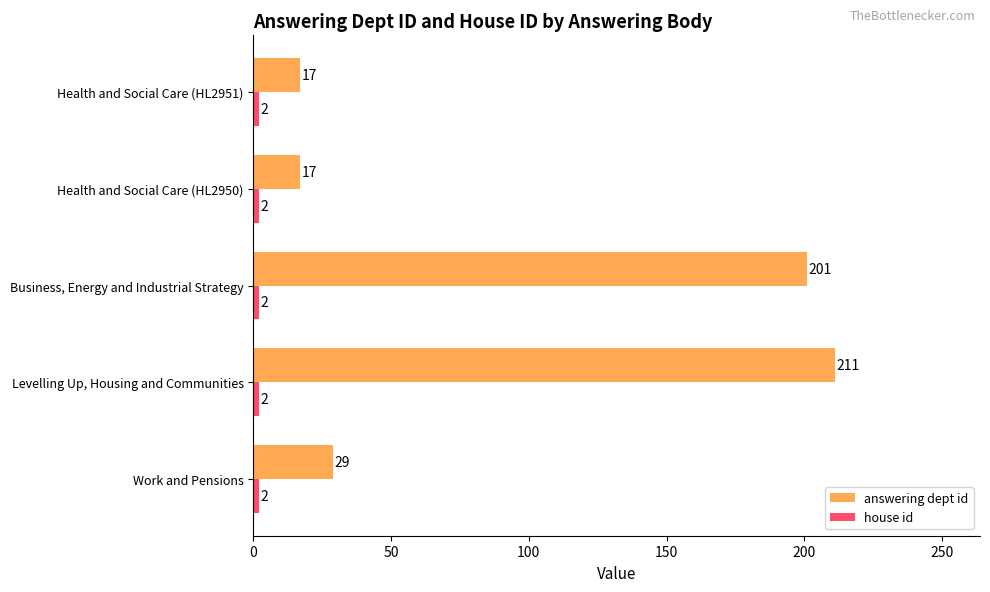

What is the total value across all series at Business, Energy and Industrial Strategy?

203